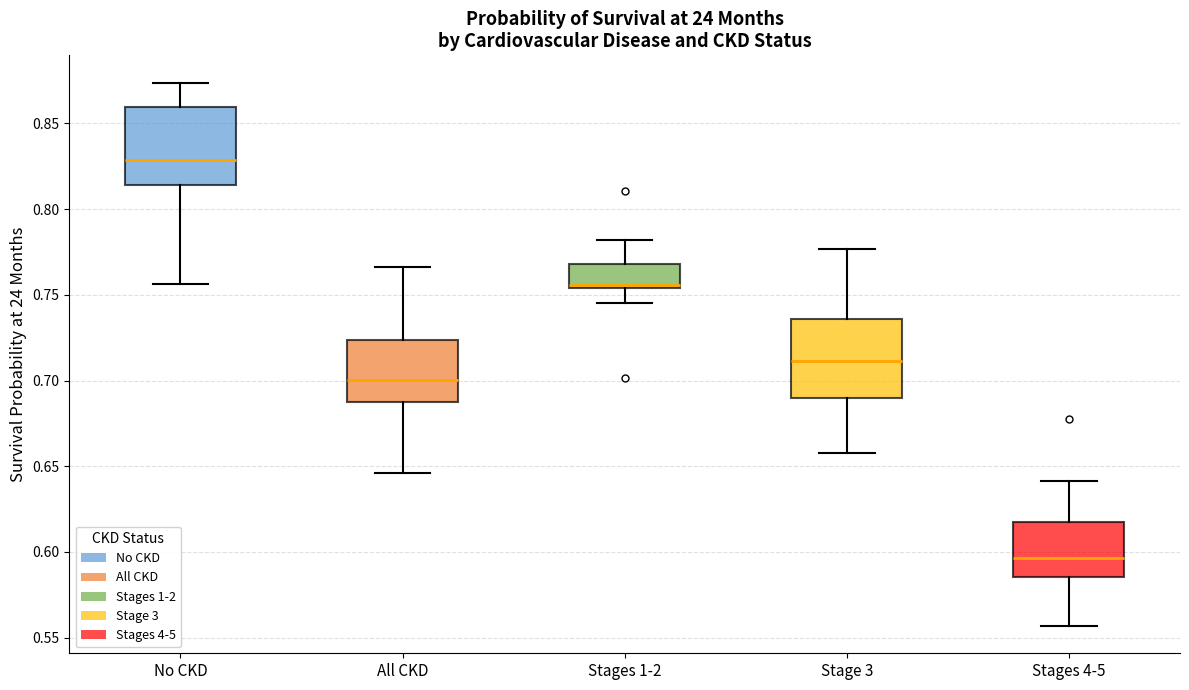

Reading left to right, read every box against the y-axis: the position of its median line, the range the box covers, and the ends of its whiskers. The values are not printed on the chart, so give them approximately, as read against the axis.

No CKD: median 0.830, box 0.815 to 0.860, whiskers 0.755 to 0.875
All CKD: median 0.700, box 0.690 to 0.725, whiskers 0.645 to 0.765
Stages 1-2: median 0.755 (just above the box's lower edge), box 0.755 to 0.770, whiskers 0.745 to 0.780
Stage 3: median 0.710, box 0.690 to 0.735, whiskers 0.660 to 0.775
Stages 4-5: median 0.595, box 0.585 to 0.615, whiskers 0.555 to 0.640